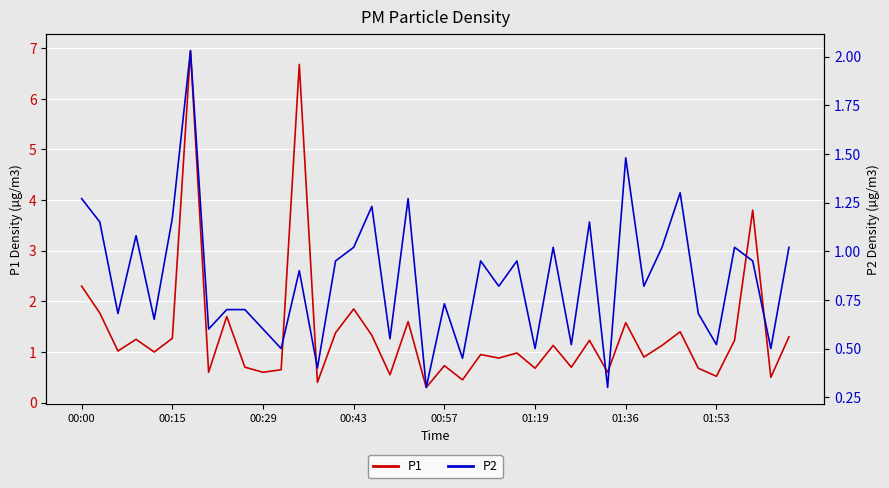

How many distinct data groups are displayed?

2